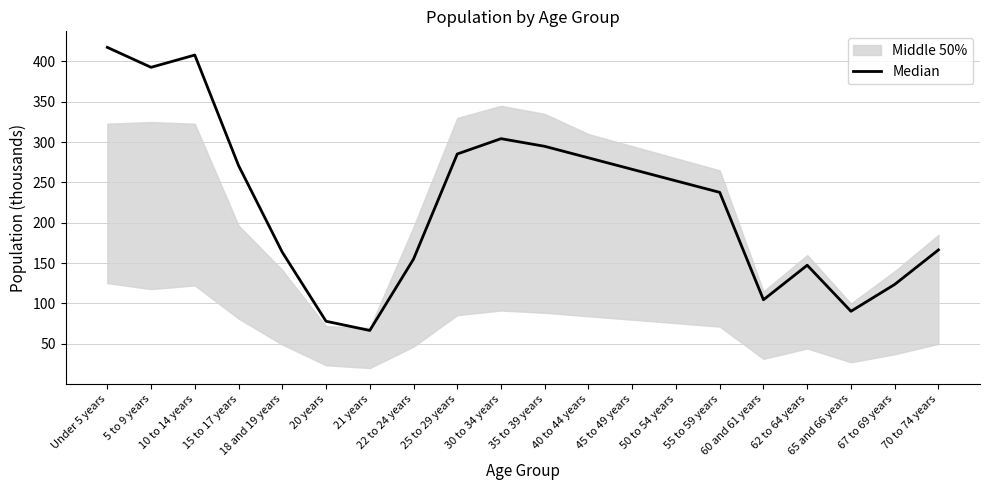

Where is the first local maximum?

10 to 14 years